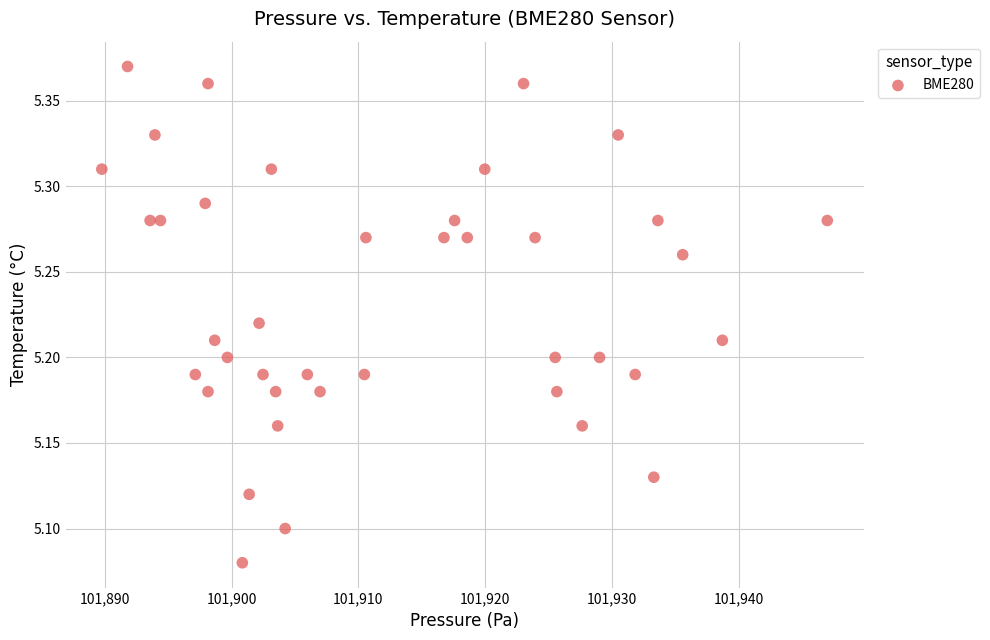

What is the range of Y values (max minus min)?

0.3